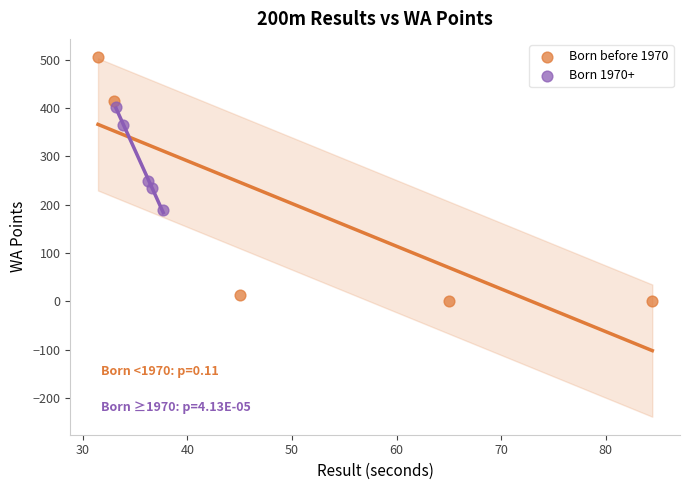

Which series contains the lowest Y value?

Born before 1970